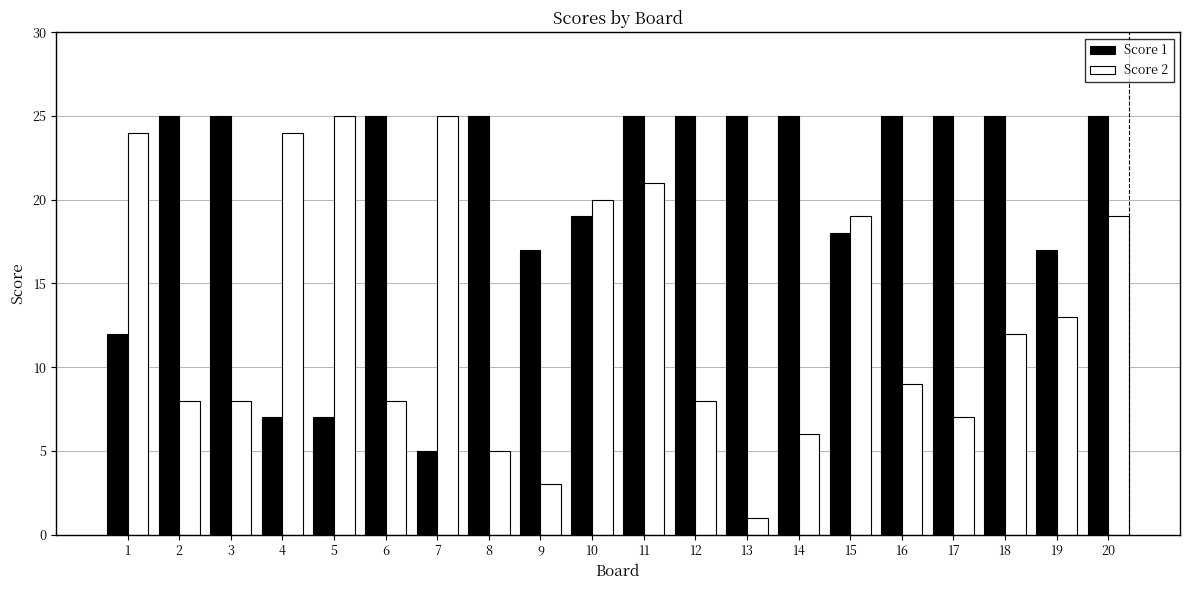

Which series changed the most between 3 and 7?

Score 1